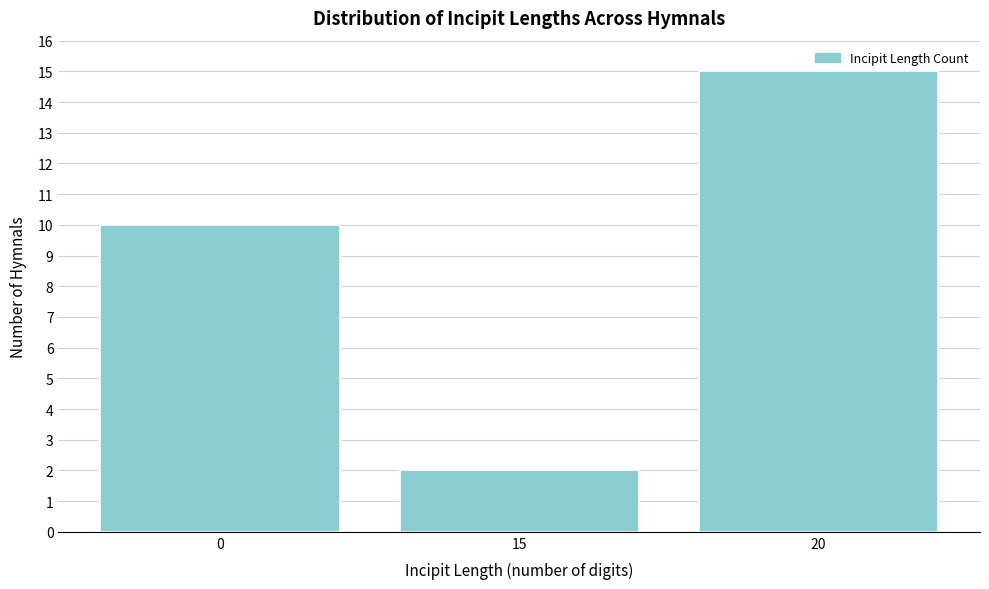

Reading right to left, what are all the values shown in this chart?

15	2	10